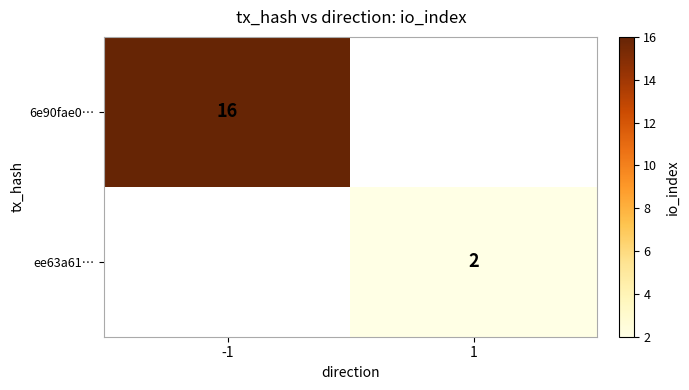

Is the value of 6e90fae0… at -1 greater than the value of ee63a61… at 1?

Yes